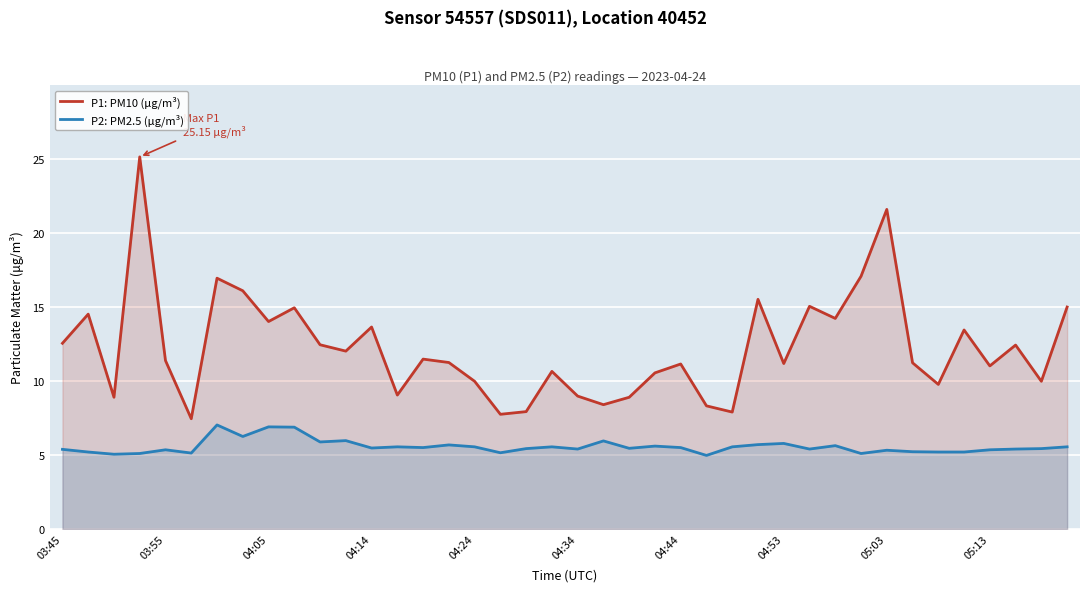

Rank the series at 31 from lowest to highest value.

P2: PM2.5 (μg/m³), P1: PM10 (μg/m³)